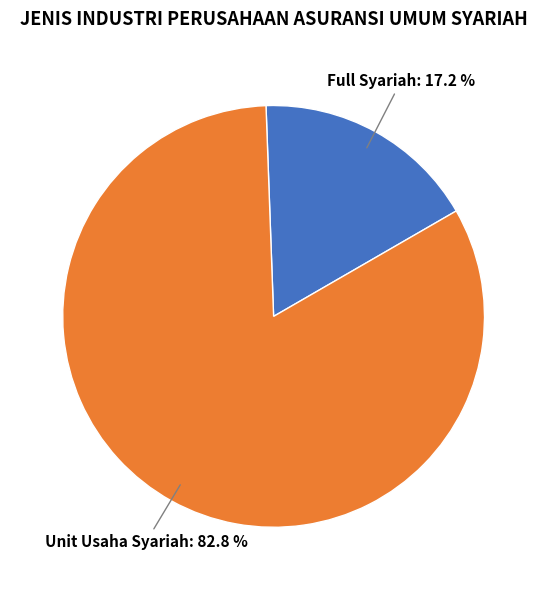

What portion of the pie excludes Full Syariah?

82.8%